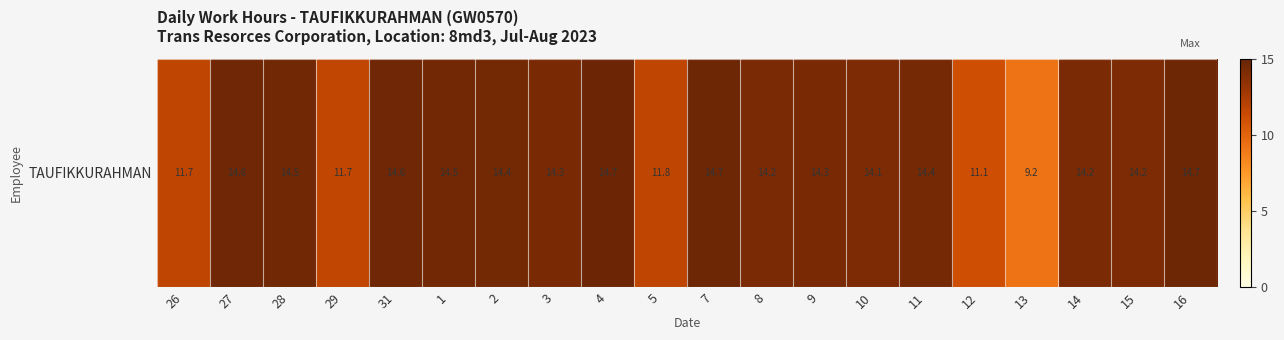

Which label corresponds to the smallest value in the chart?

13